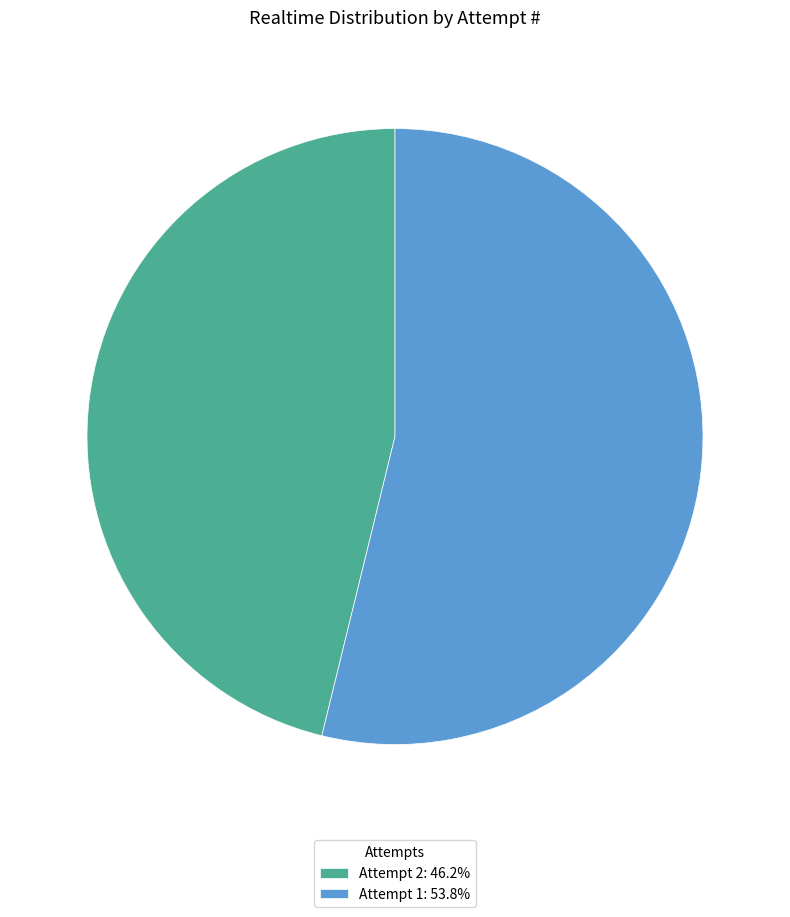

Is there any slice that represents more than half of the pie?

Yes